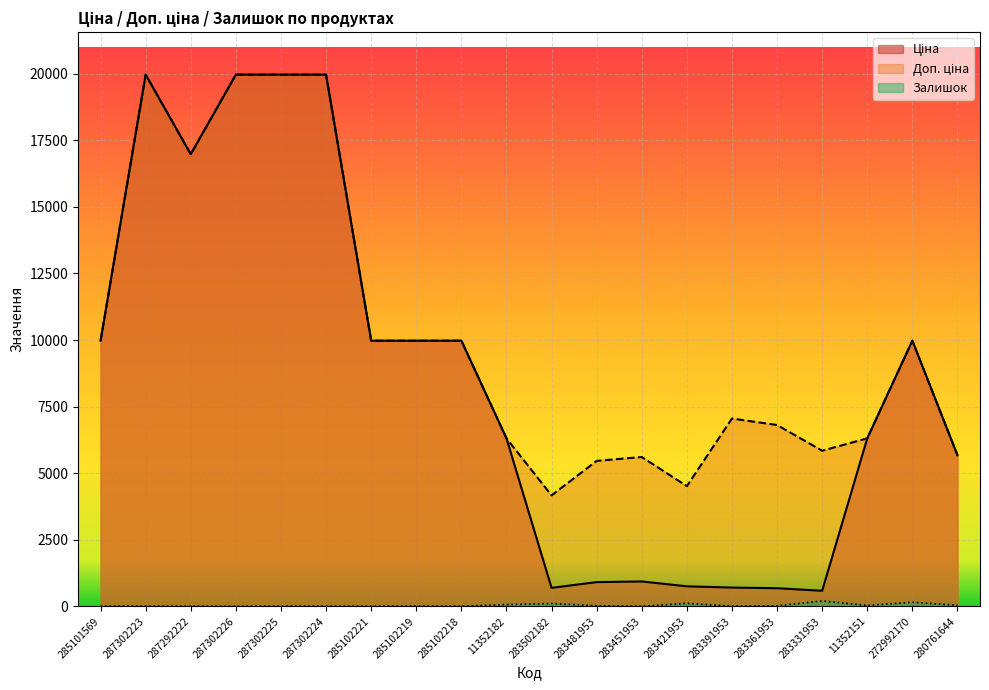

At how many categories does at least one series exceed 13640?

5